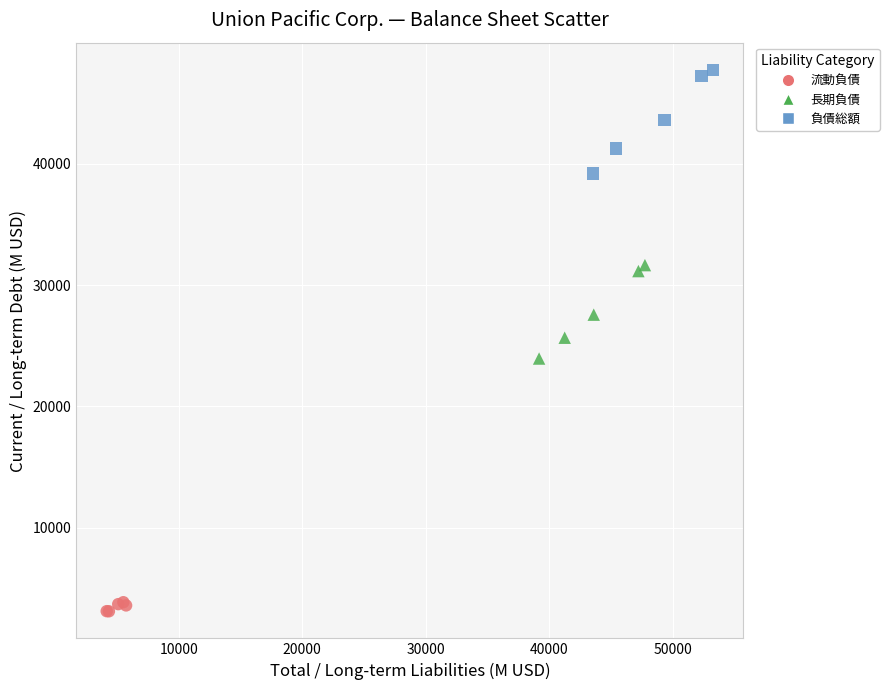

What are all the series names shown in the legend?

流動負債, 長期負債, 負債総額